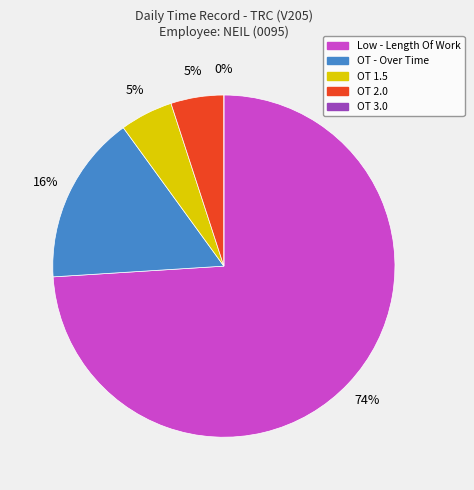

Which category accounts for the majority?

Low - Length Of Work